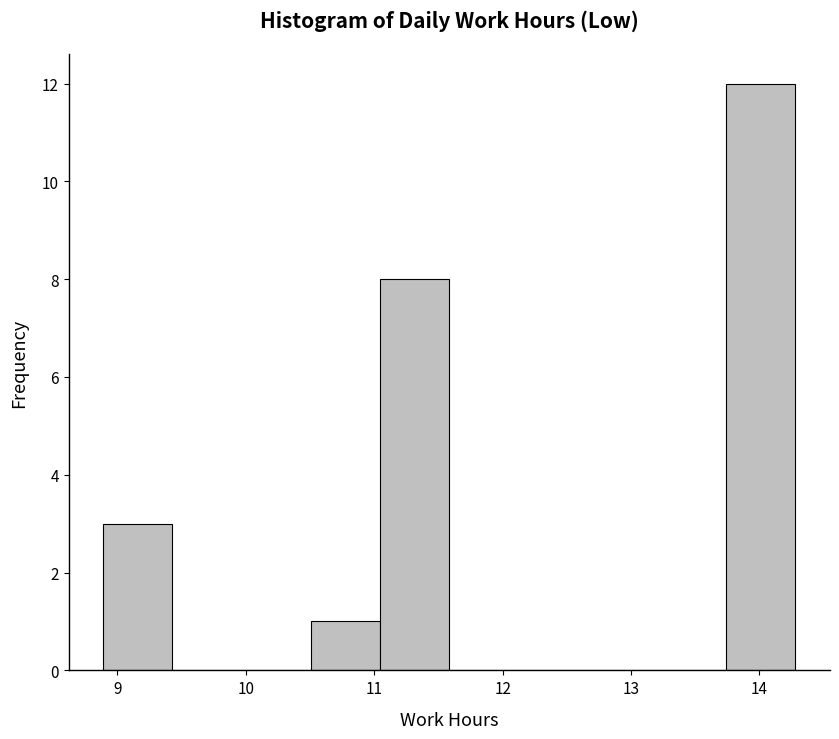

Reading left to right, transcribe this chart: for each bar, give the range it covers on the x-axis and its height. Neither the bar edges nor the heights are printed on the chart, so give them approximately, as read against the axes.

8.9 to 9.4: 3
9.4 to 10.0: 0
10.0 to 10.5: 0
10.5 to 11.0: 1
11.0 to 11.6: 8
11.6 to 12.1: 0
12.1 to 12.7: 0
12.7 to 13.2: 0
13.2 to 13.7: 0
13.7 to 14.3: 12